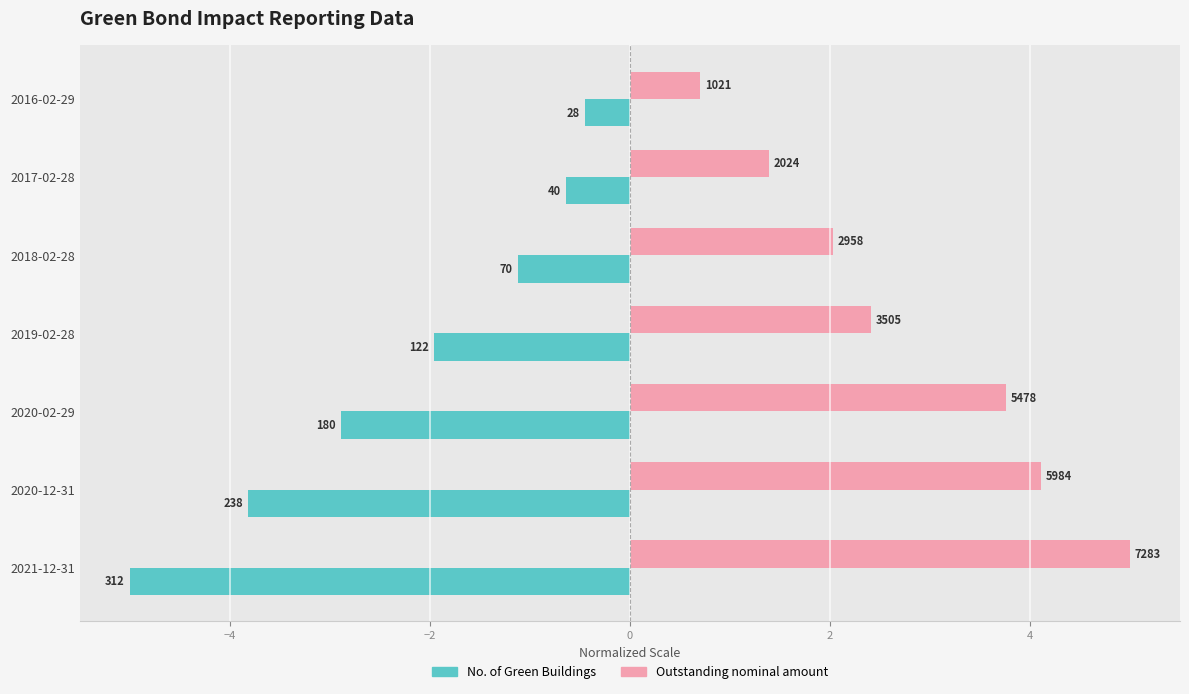

List the series in order of their overall mean, lowest first.

No. of Green Buildings, Outstanding nominal amount